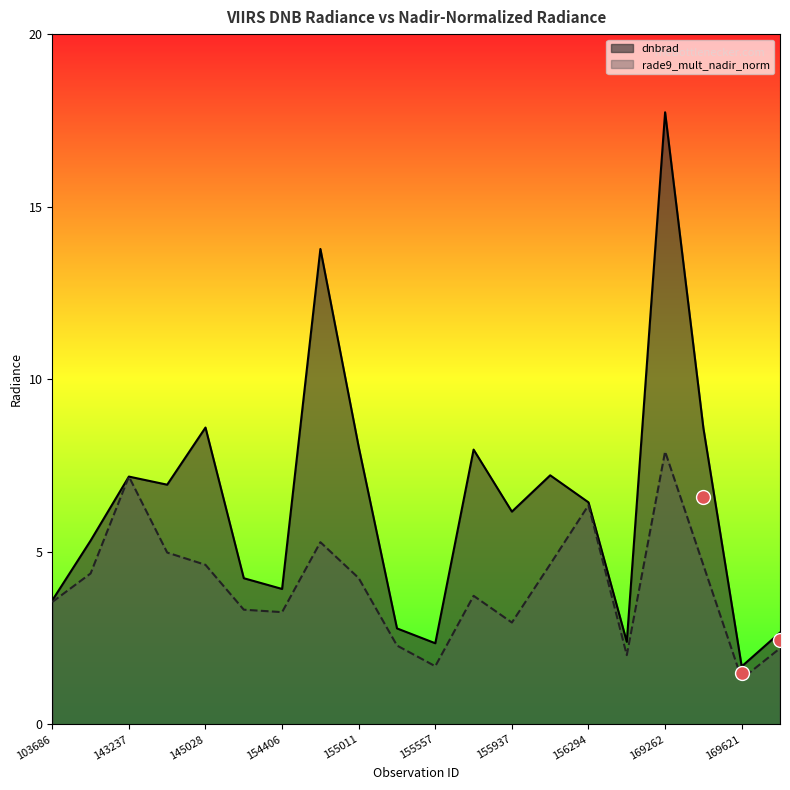

What is the value of the rade9_mult_nadir_norm point at the 19th from the left?

1.3